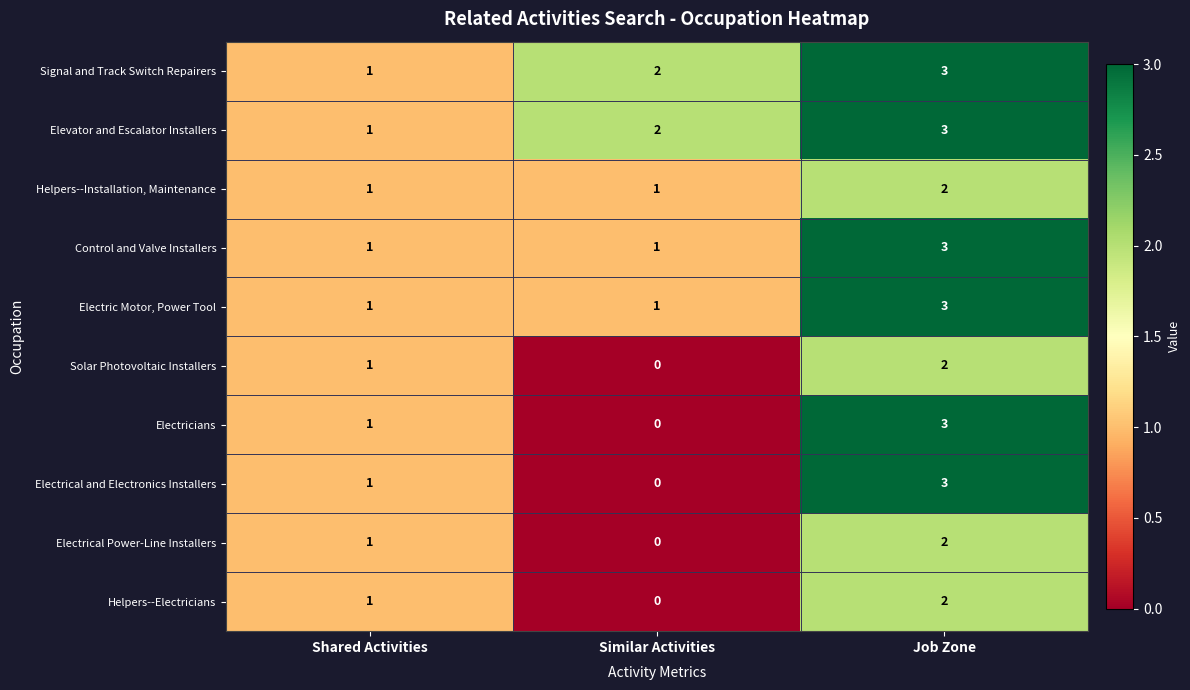

What is the highest value of the Signal and Track Switch Repairers series?

3